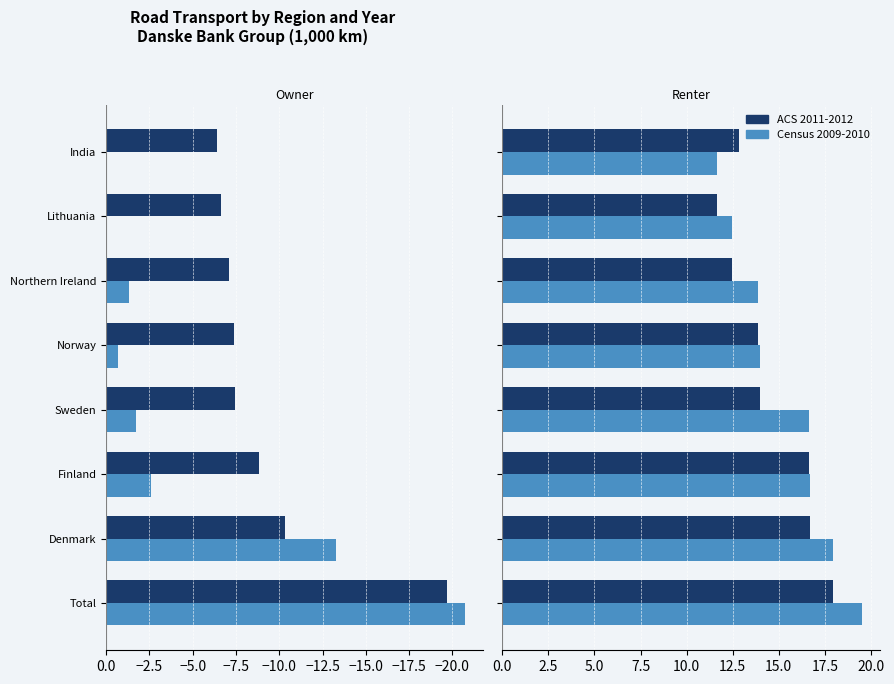

The ACS 2011-2012 series shows 5.4 at Denmark. True or false?

False